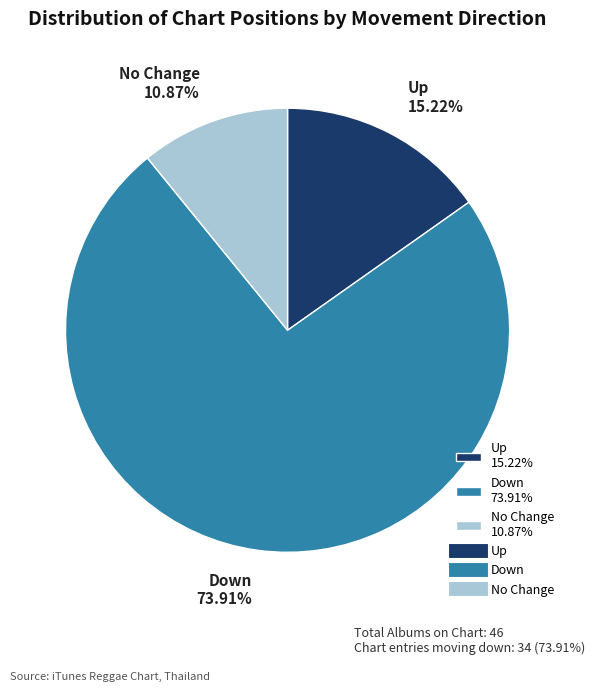

Which has a higher value, Up 15.22% or No Change 10.87%?

Up 15.22%